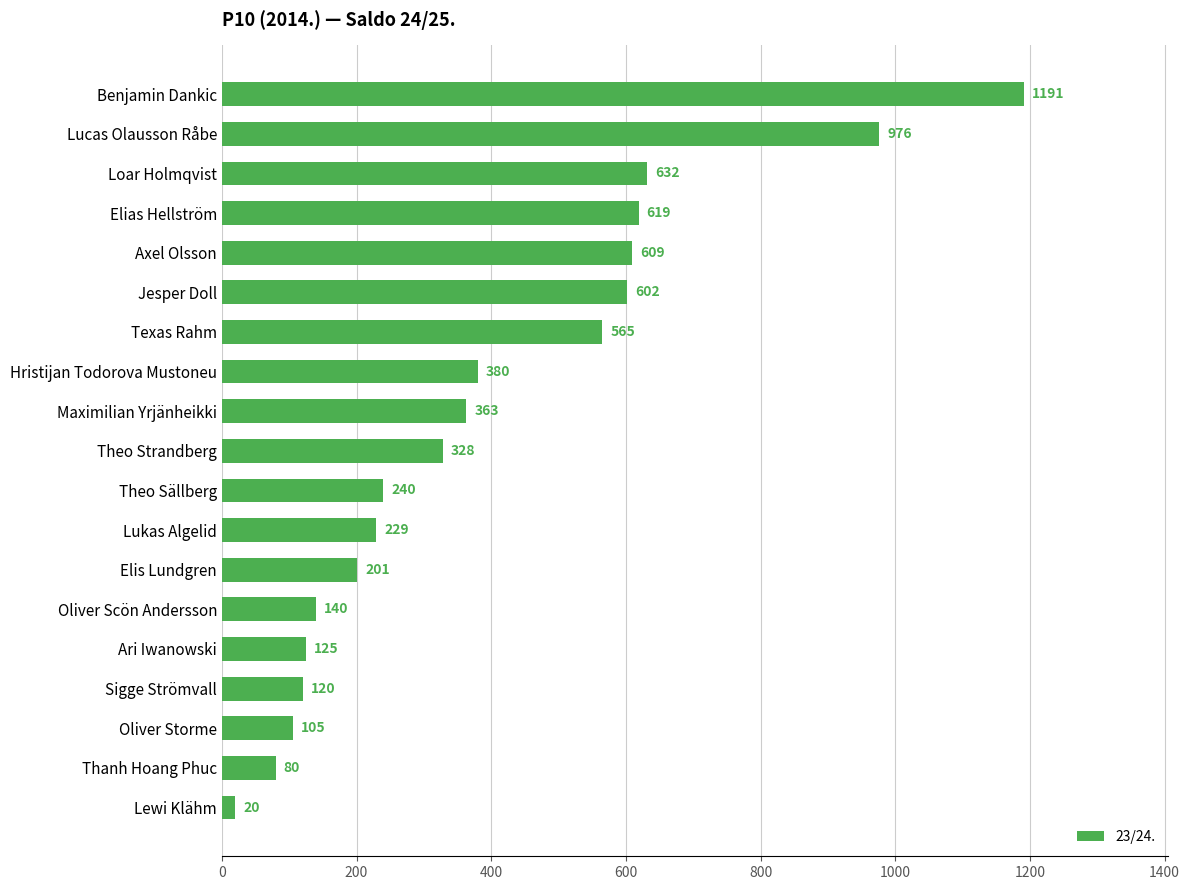

What is the difference between the second highest and minimum values?

956